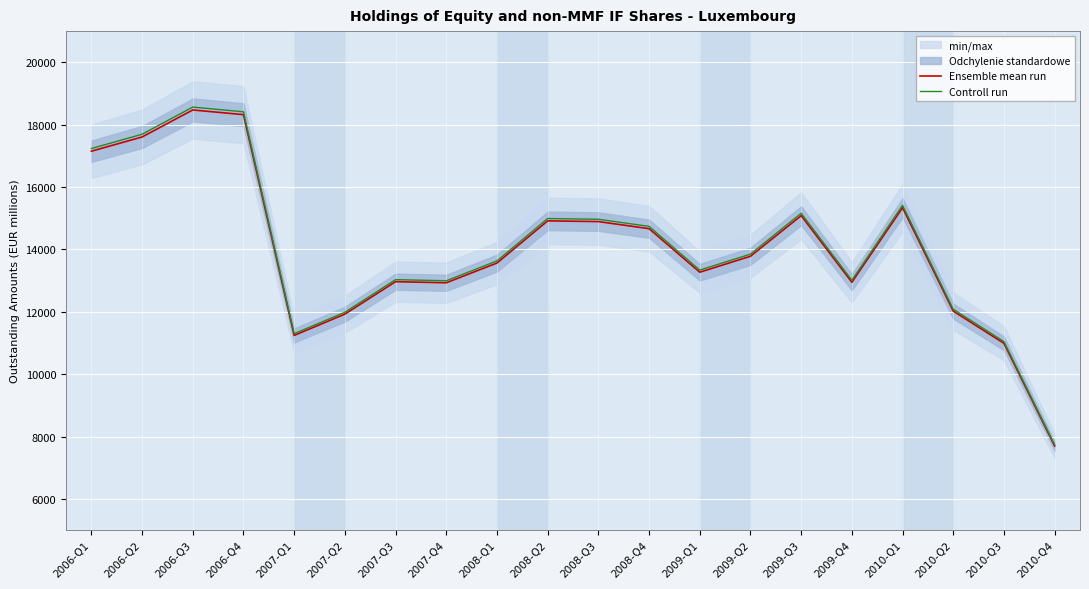

Is this an area chart (filled region under the line)?

No